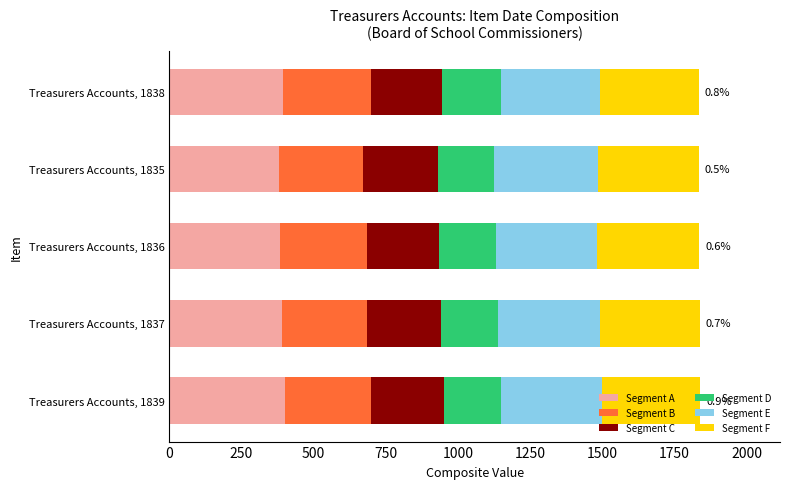

What is the sum of the Segment A values at Treasurers Accounts, 1835 and Treasurers Accounts, 1836?

765